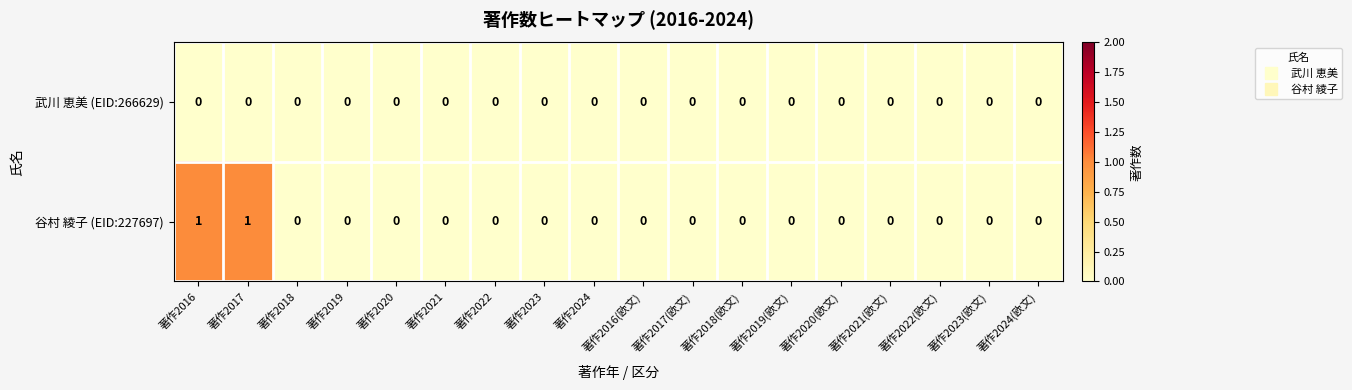

How many distinct data groups are displayed?

2